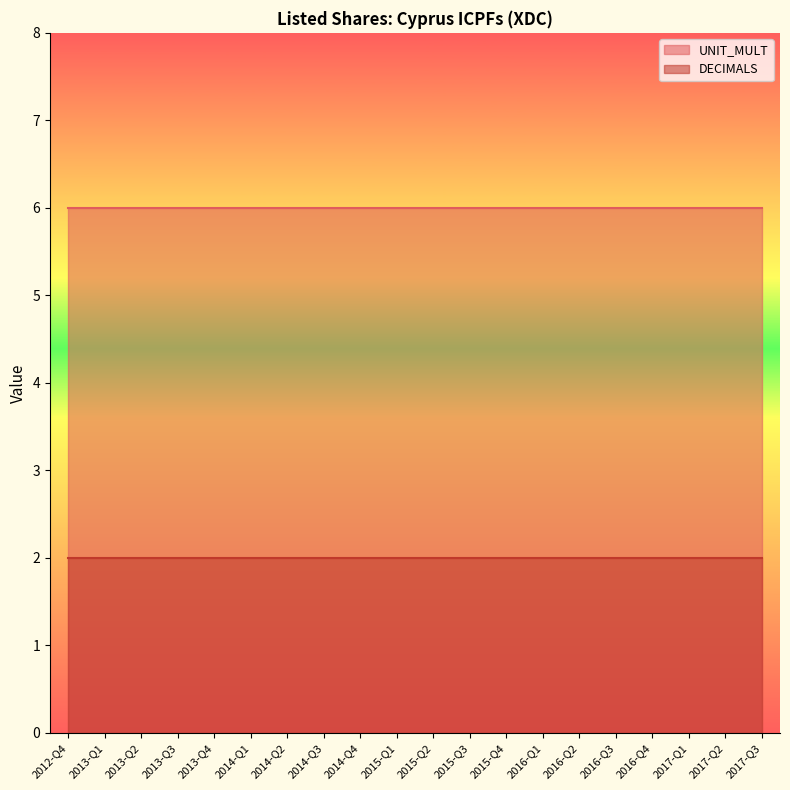

What is the average value of the UNIT_MULT series?

6